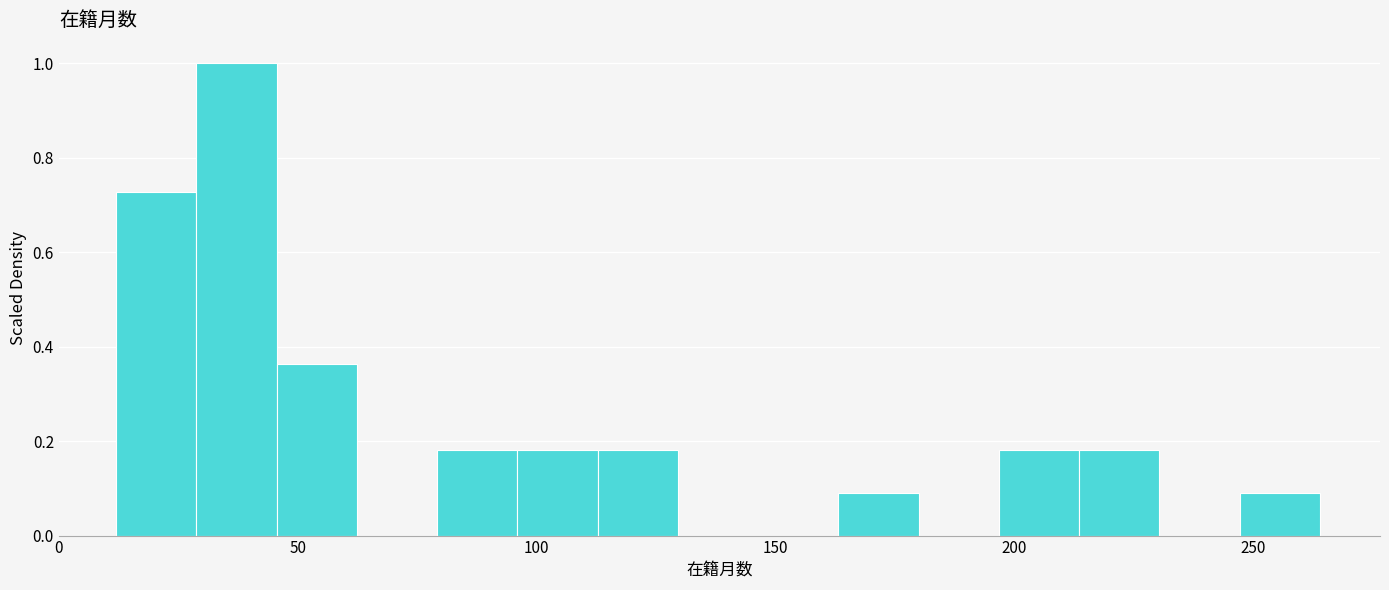

Read against the x-axis, roughly where is the centre of the tallest bar?

35